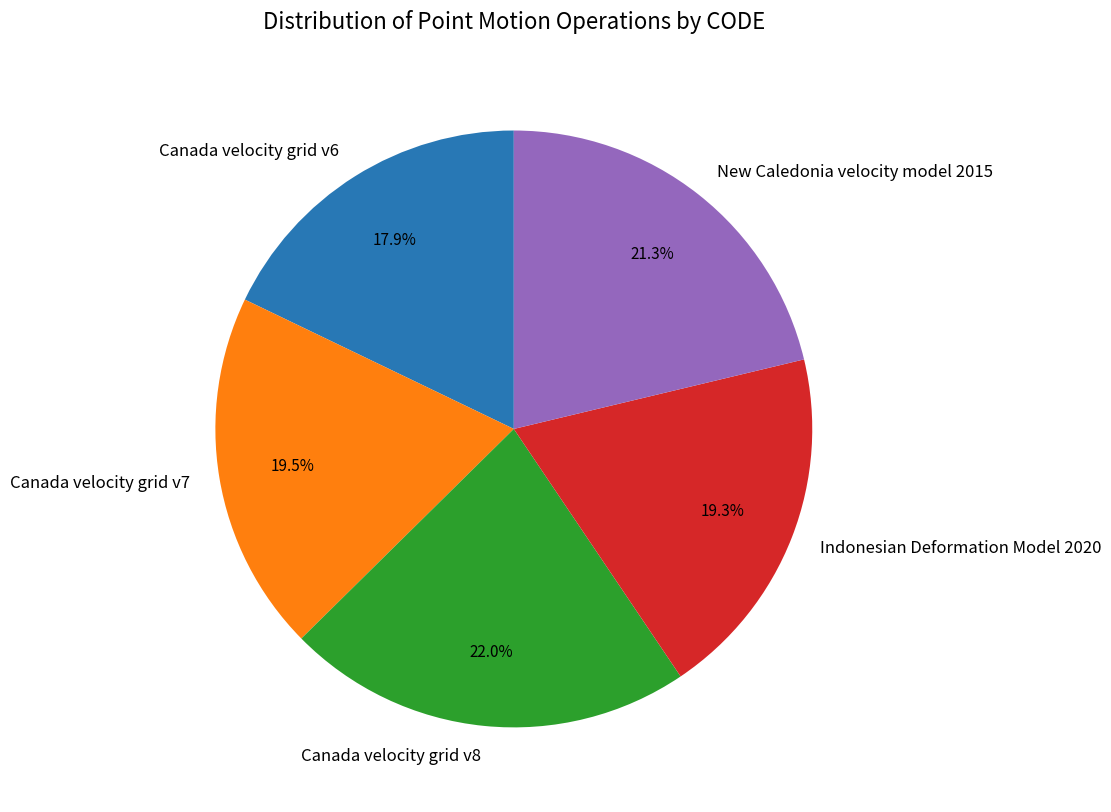

The Indonesian Deformation Model 2020 slice represents 19% of the pie. True or false?

True